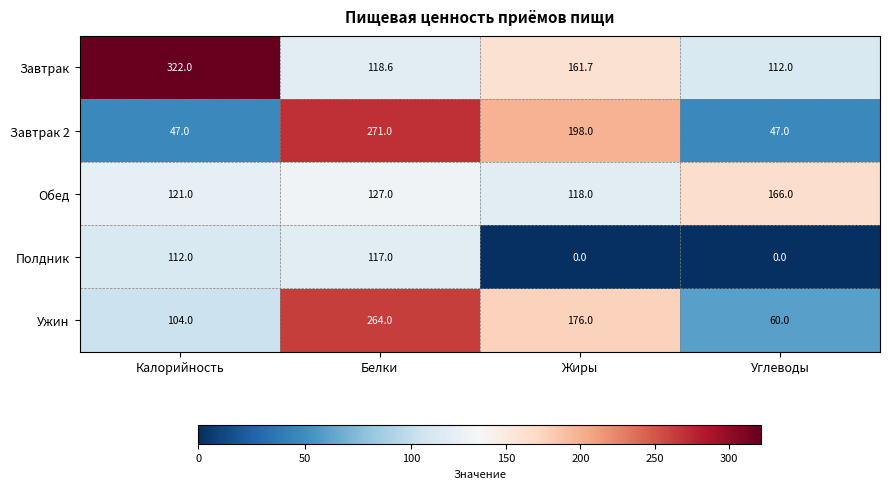

Rank the series by their maximum value, from highest to lowest.

Завтрак, Завтрак 2, Ужин, Обед, Полдник